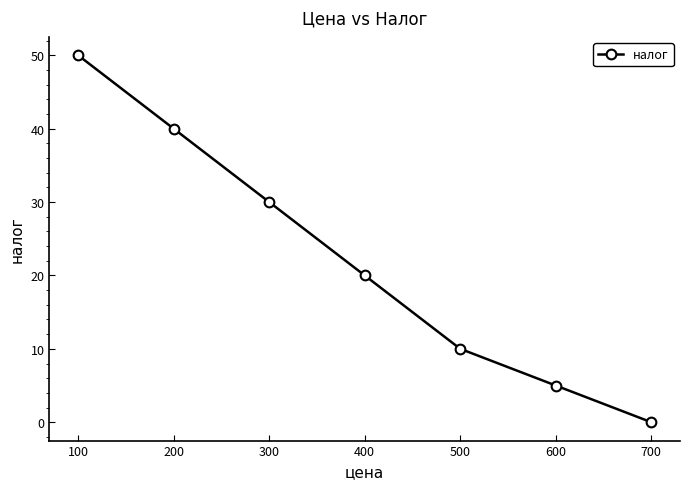

What is the change in value from 500 to 700?

-10